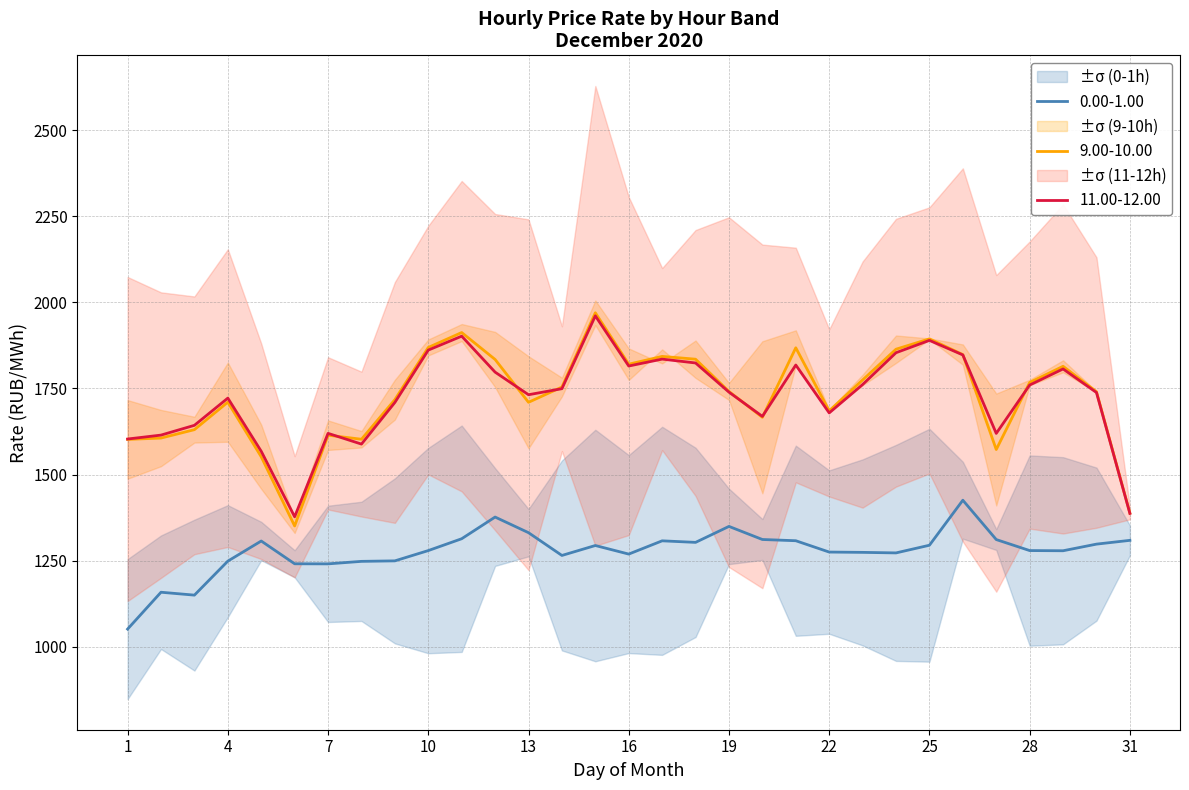

At which label is 9.00-10.00 closest to 1660?

20